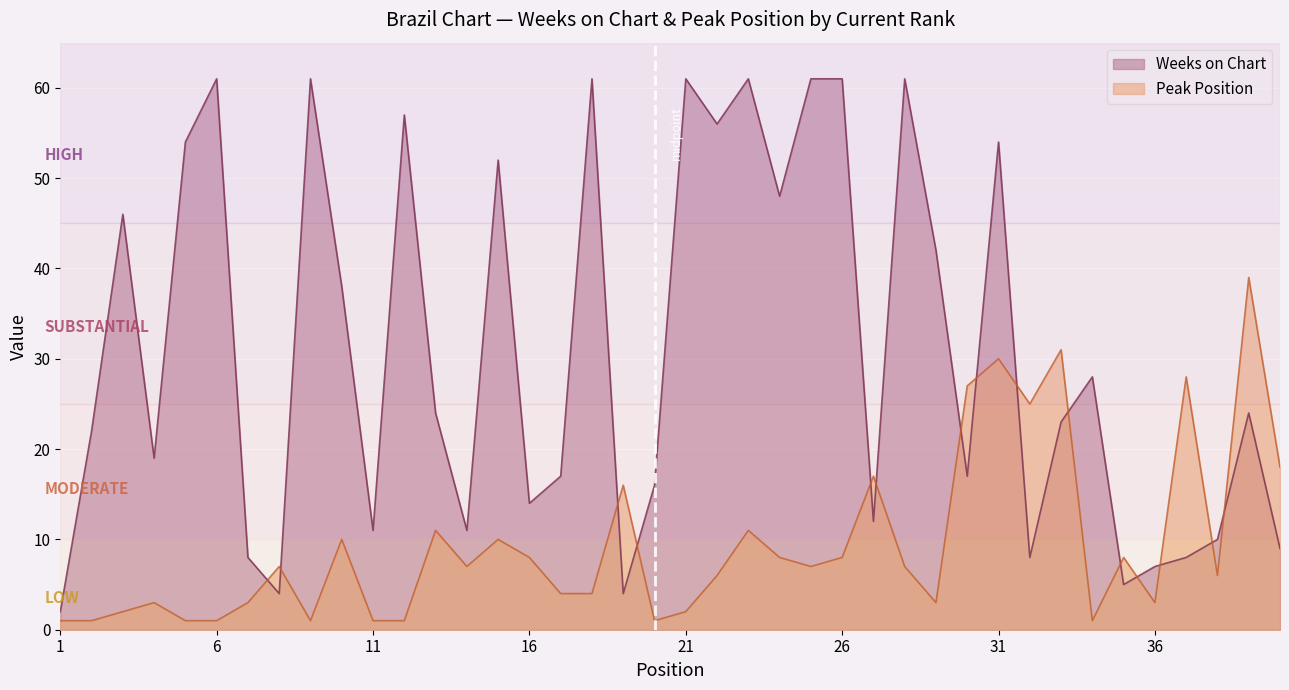

True or false: Peak Position and Weeks on Chart cross at least once.

True